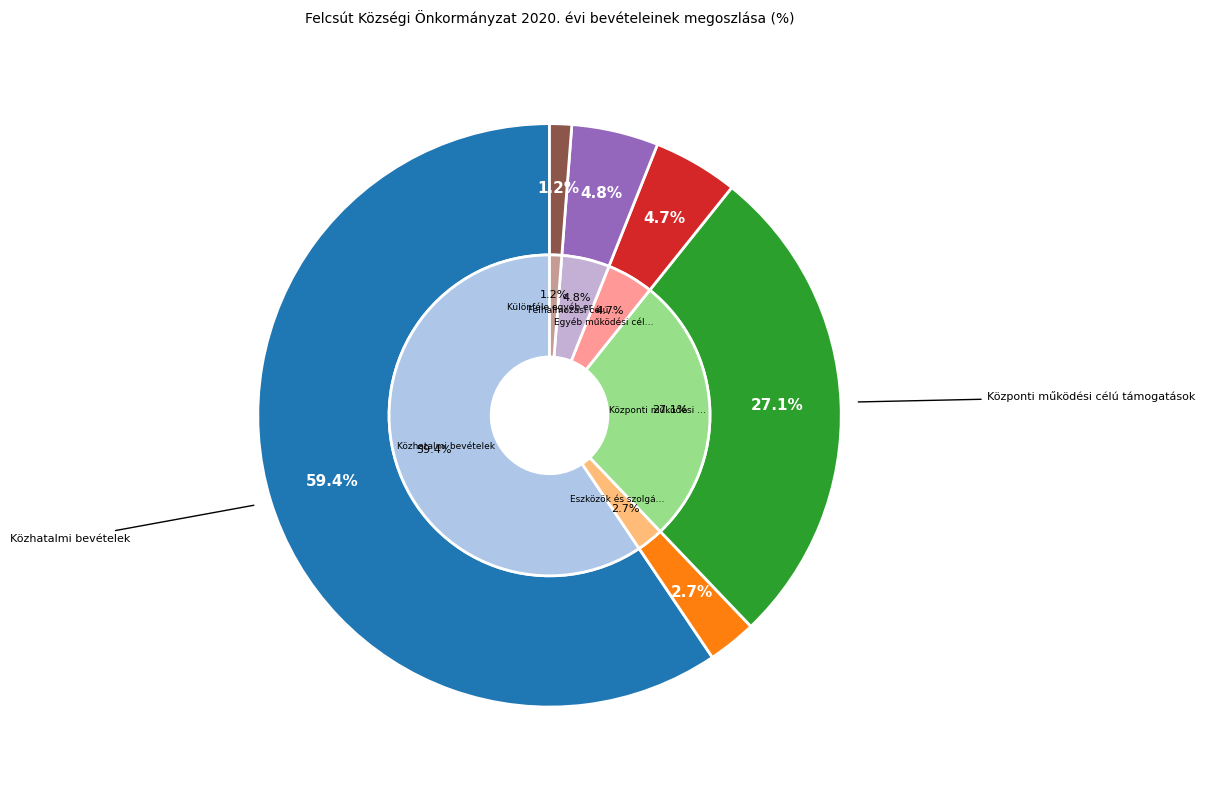

What is the largest slice in the pie chart?

Közhatalmi bevételek